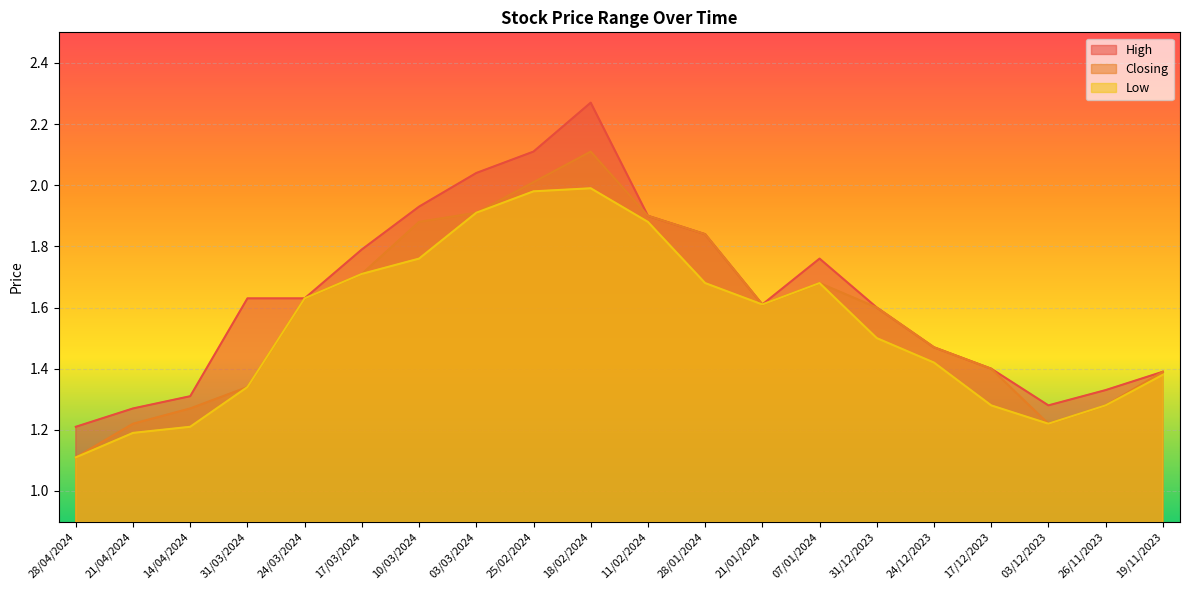

What is the approximate value of Closing at 11/02/2024?

1.9